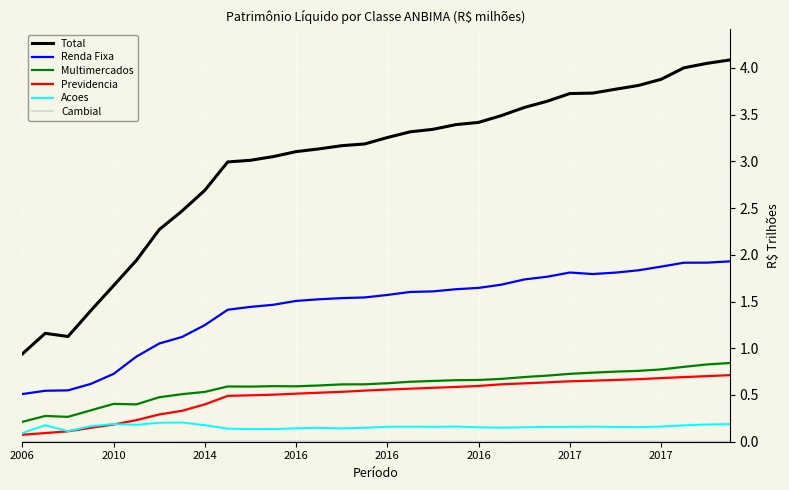

What is the value of the Total point at the 27th from the left?

3772229.4